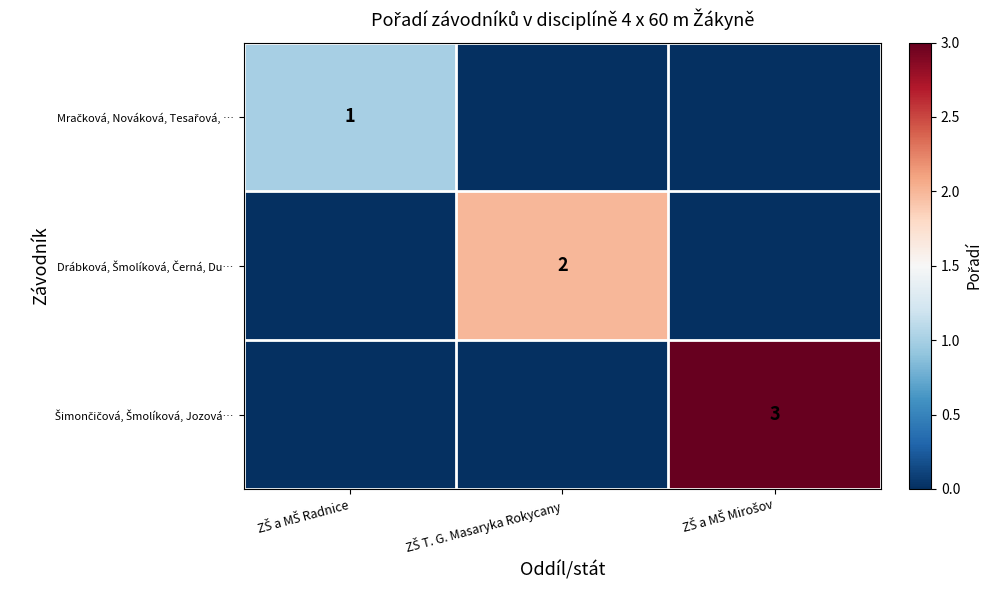

What is the sum of all Šimončičová, Šmolíková, Jozová… values?

3